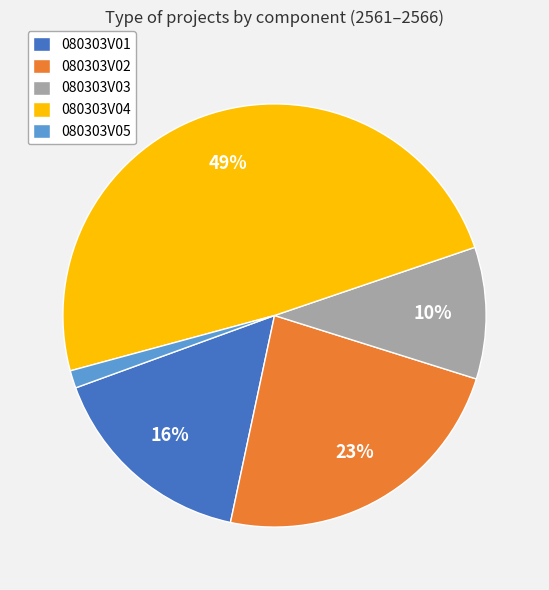

Which slice is the smallest?

080303V05